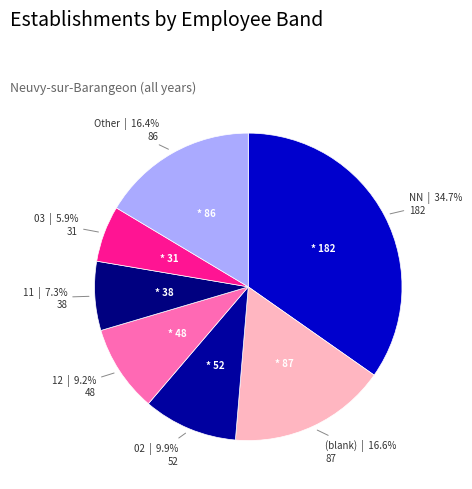

Which has a higher value, NN or 02?

NN